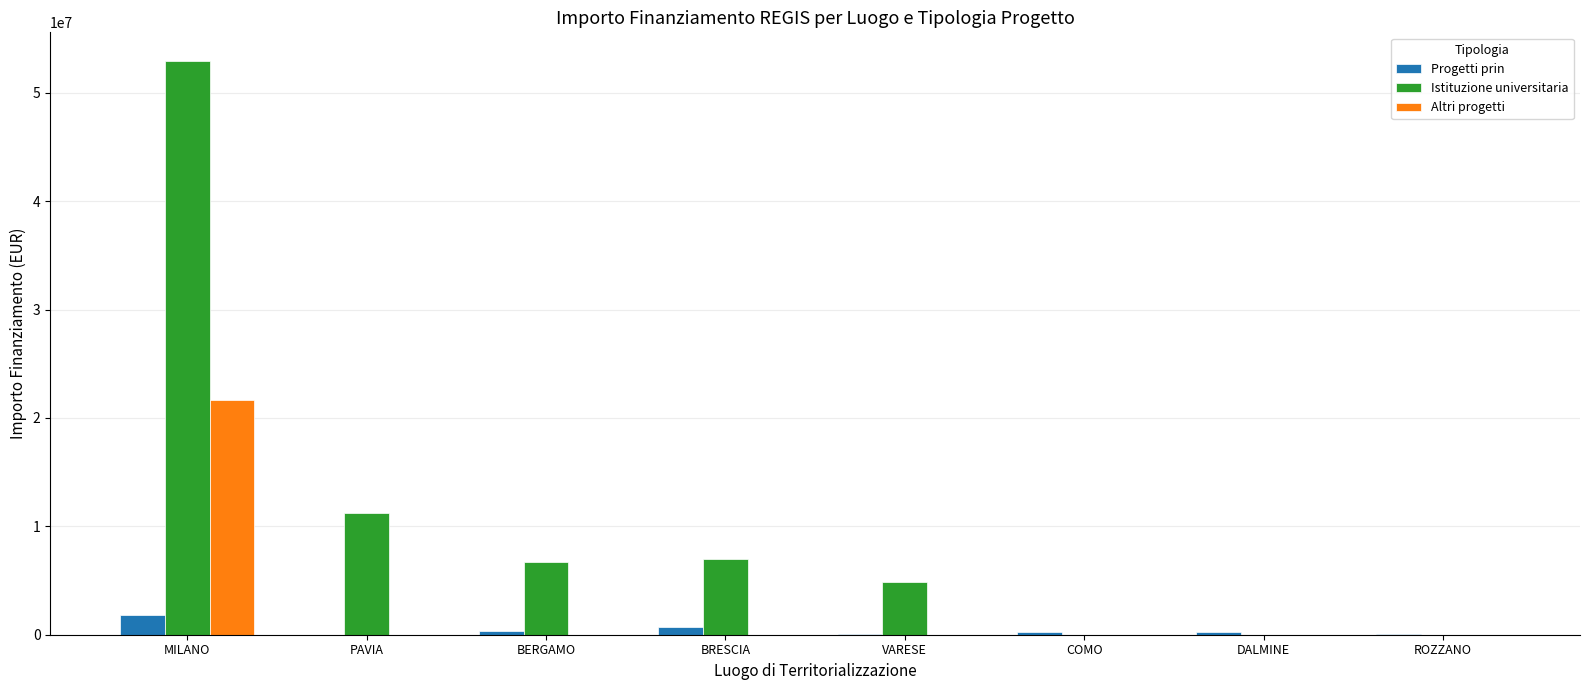

Which category has the highest value in the Istituzione universitaria series?

MILANO